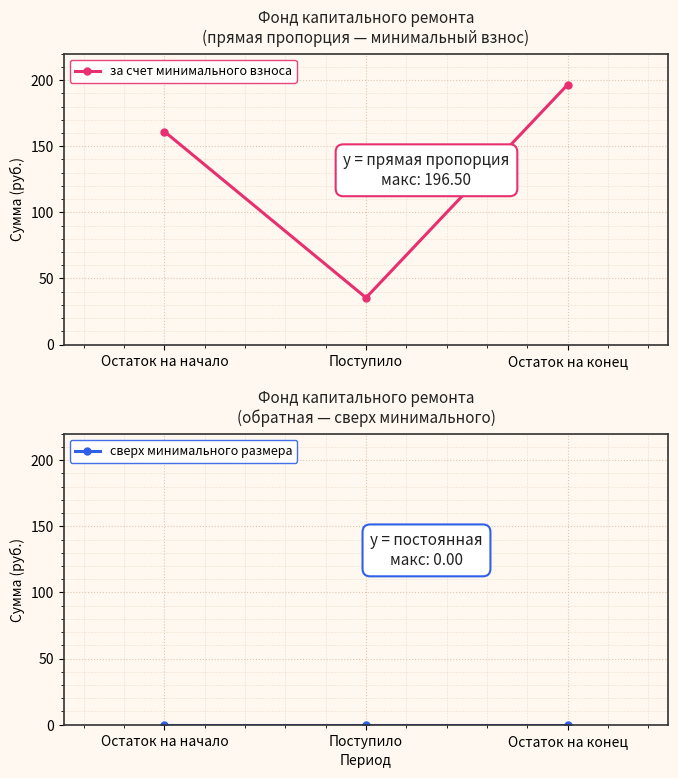

The value of за счет минимального взноса at Остаток на конец is 196.5. True or false?

True